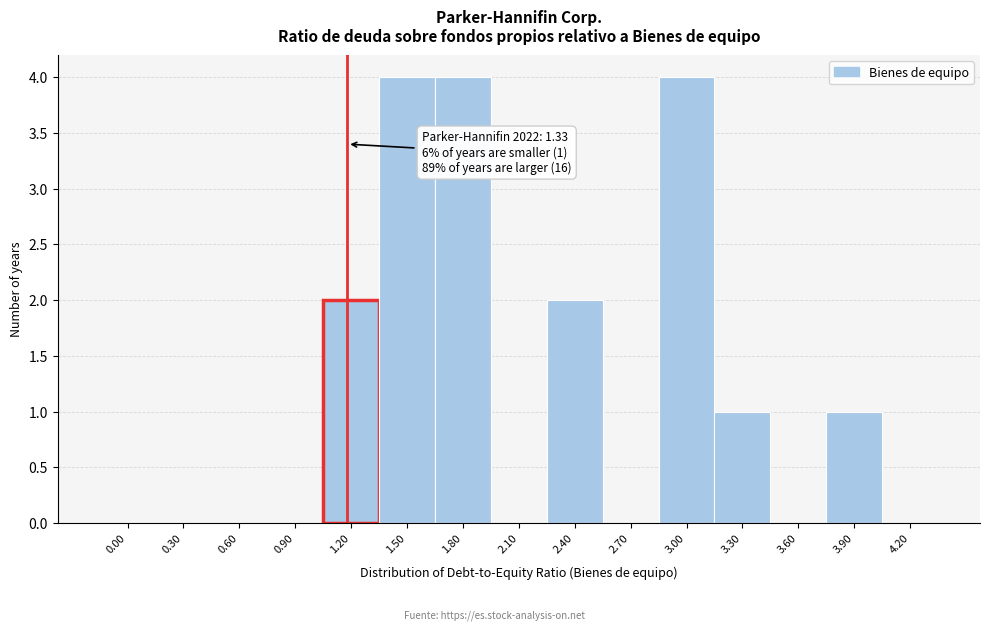

Reading left to right, transcribe all the data shown in this chart.

0.00=0	0.30=0	0.60=0	0.90=0	1.20=2	1.50=4	1.80=4	2.10=0	2.40=2	2.70=0	3.00=4	3.30=1	3.60=0	3.90=1	4.20=0